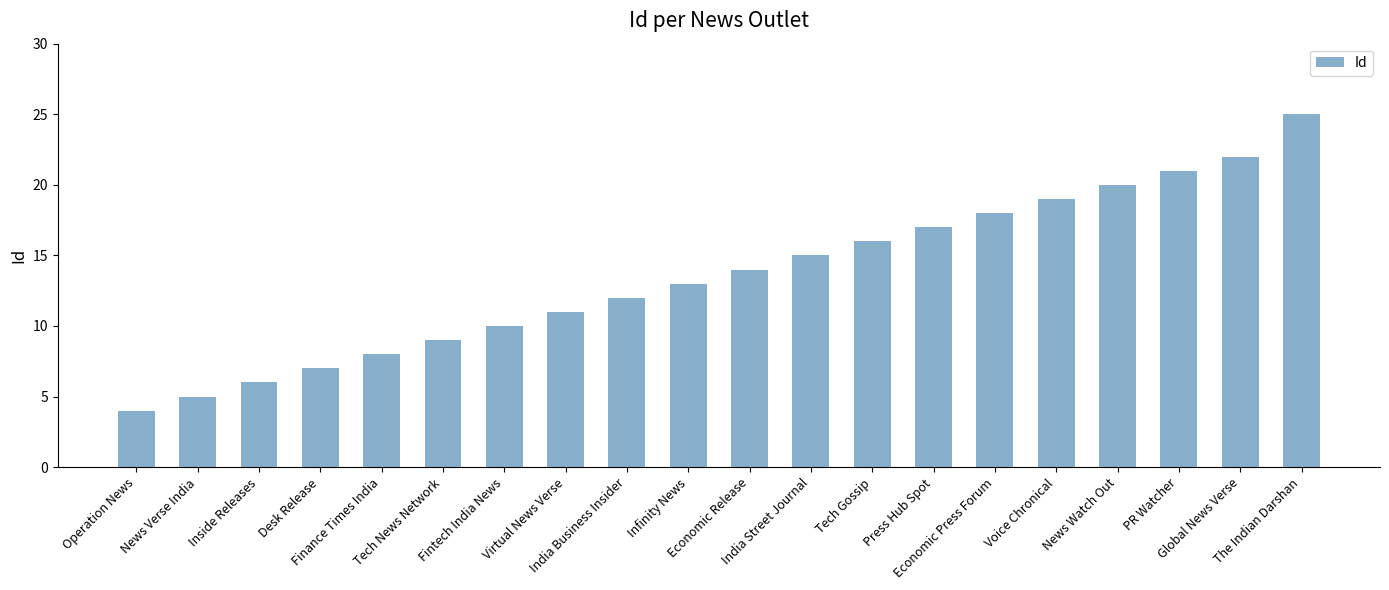

Rank the categories by value from highest to lowest.

The Indian Darshan, Global News Verse, PR Watcher, News Watch Out, Voice Chronical, Economic Press Forum, Press Hub Spot, Tech Gossip, India Street Journal, Economic Release, Infinity News, India Business Insider, Virtual News Verse, Fintech India News, Tech News Network, Finance Times India, Desk Release, Inside Releases, News Verse India, Operation News